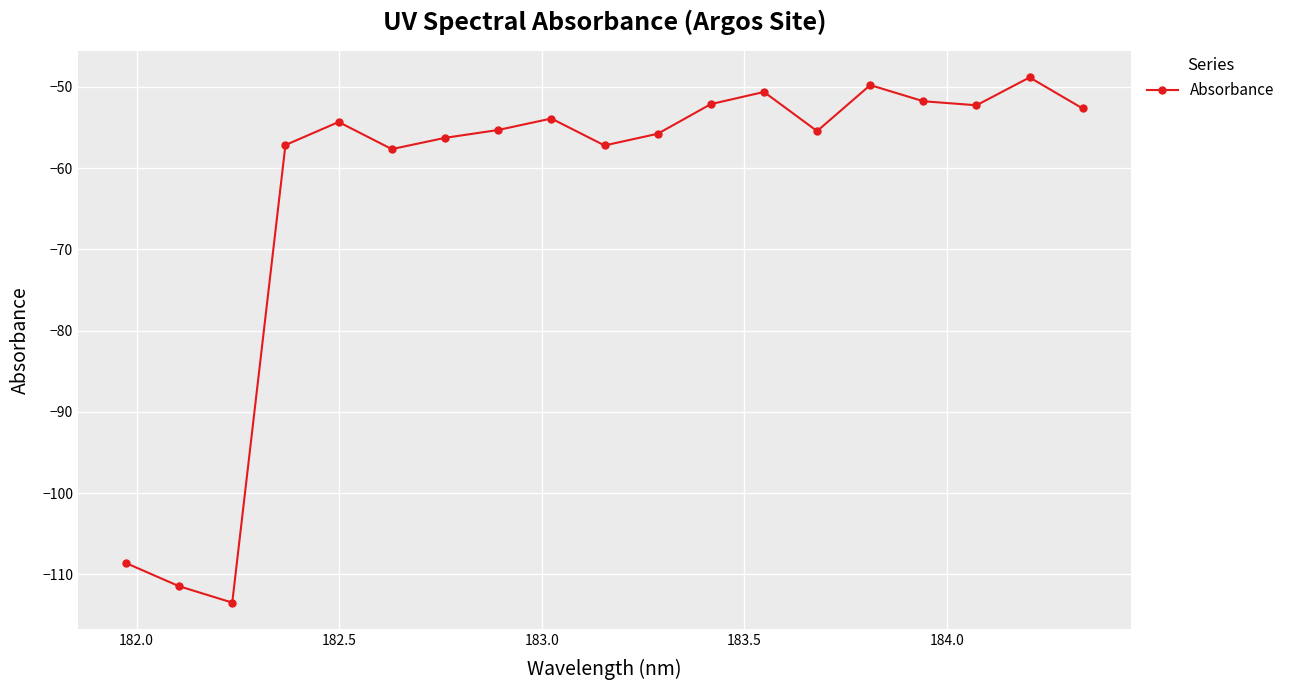

What is the minimum value shown in the chart?

-113.5